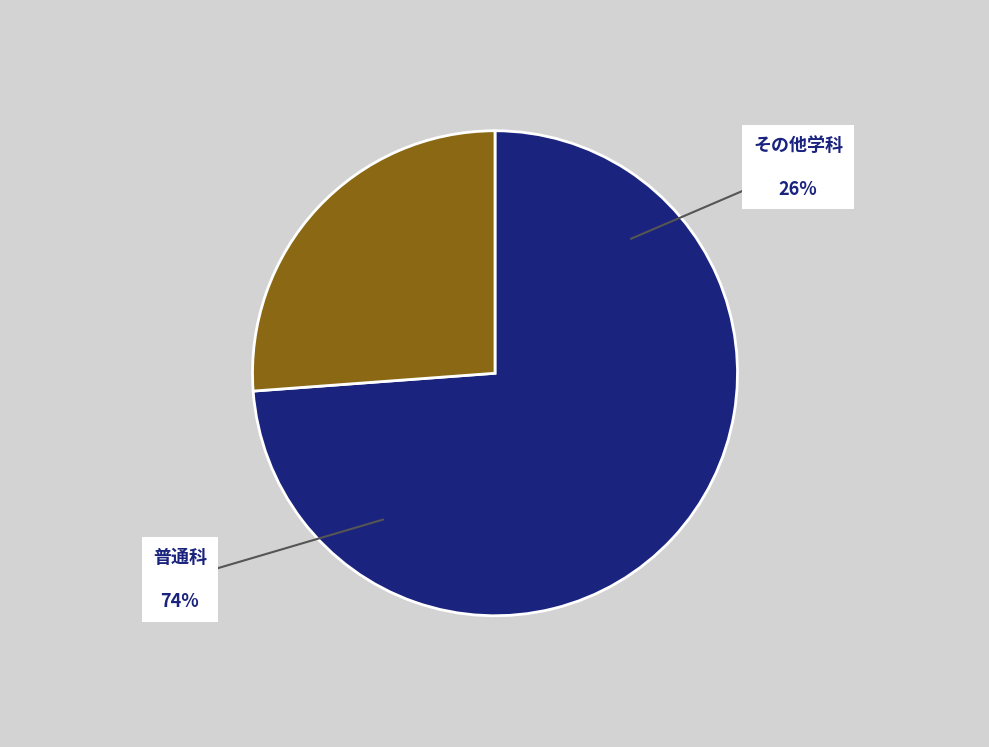

Combined, do 普通科 and その他学科 account for over 50%?

Yes